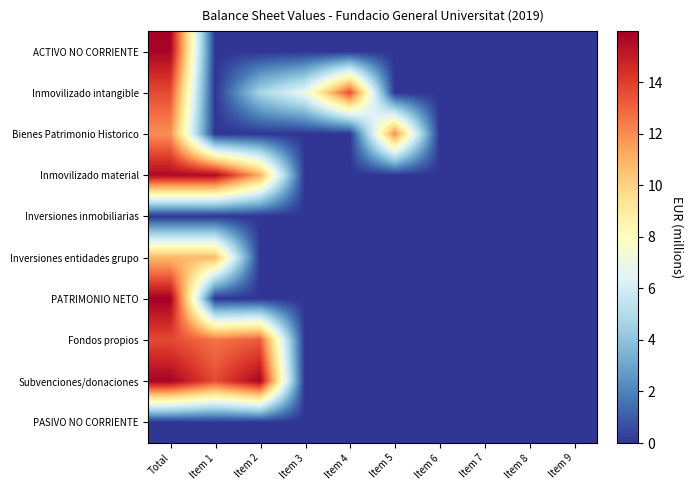

How many distinct data groups are displayed?

10